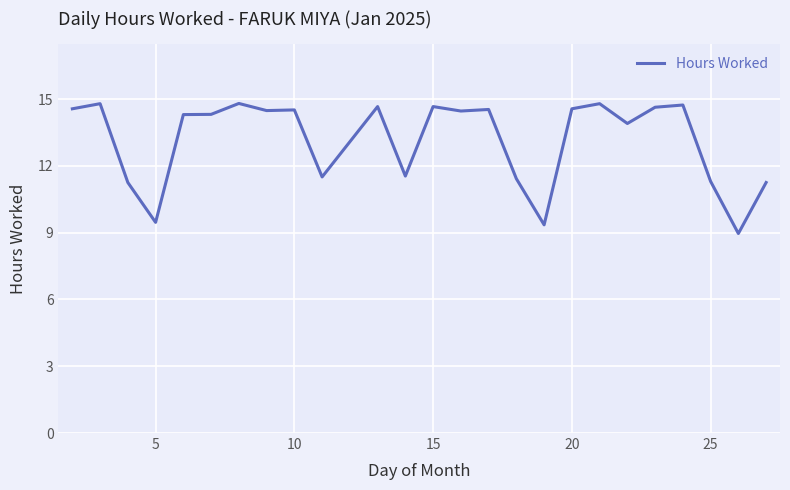

What is the greatest value displayed?

14.8